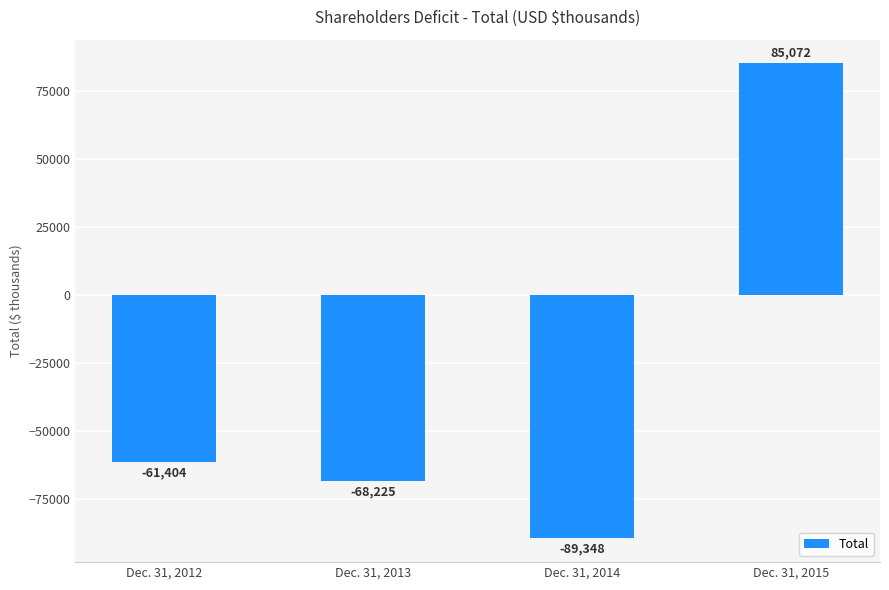

Reading right to left, what are all the values shown in this chart?

Dec. 31, 2015=85072	Dec. 31, 2014=-89348	Dec. 31, 2013=-68225	Dec. 31, 2012=-61404